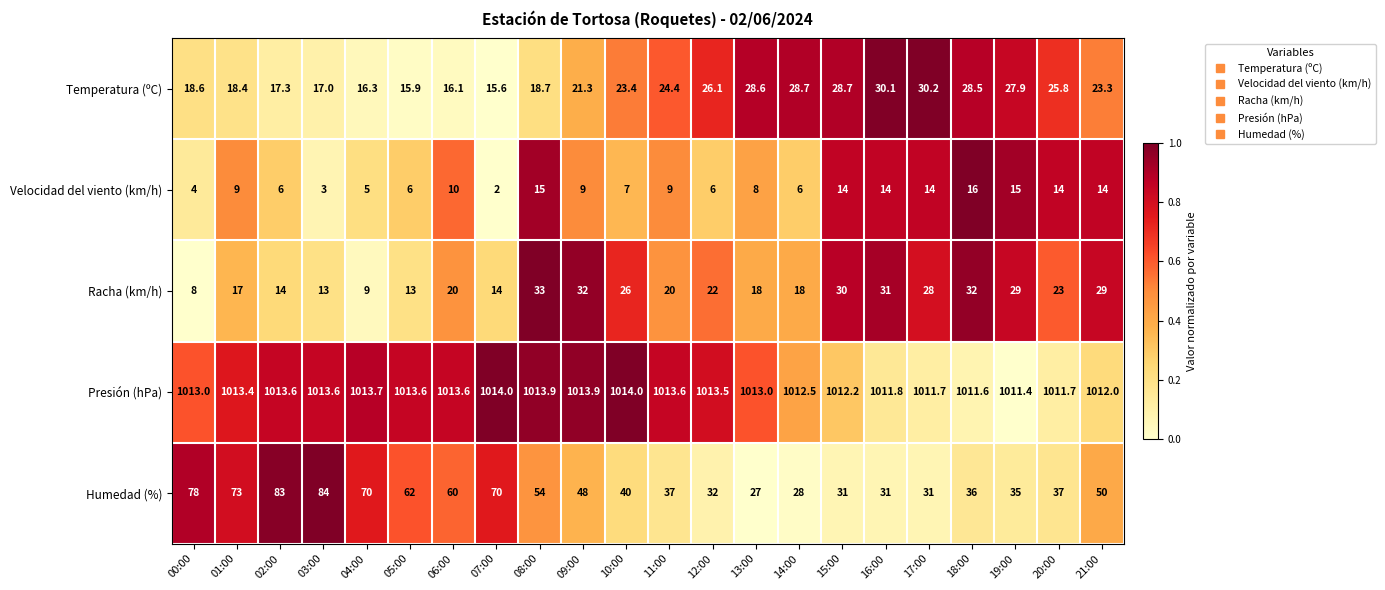

Rank the series by their maximum value, from lowest to highest.

Velocidad del viento (km/h), Temperatura (ºC), Racha (km/h), Humedad (%), Presión (hPa)